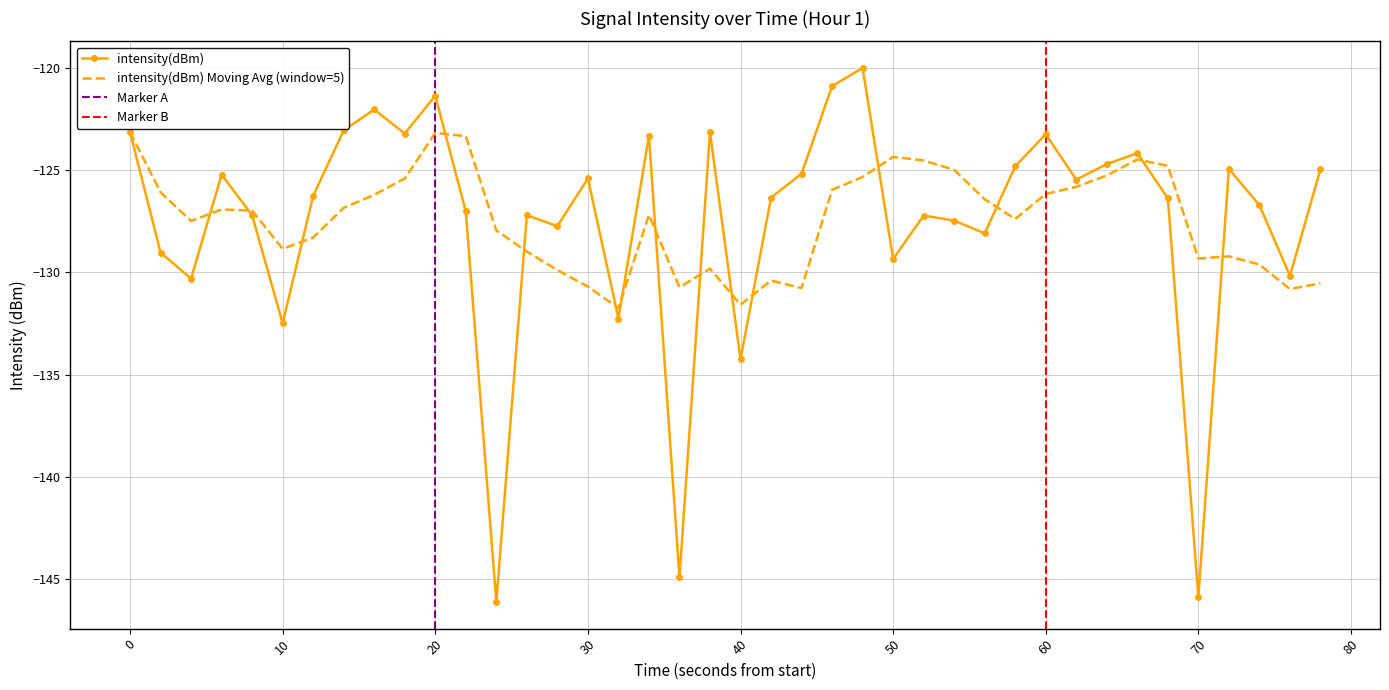

What is the minimum value shown in the chart?

-146.1